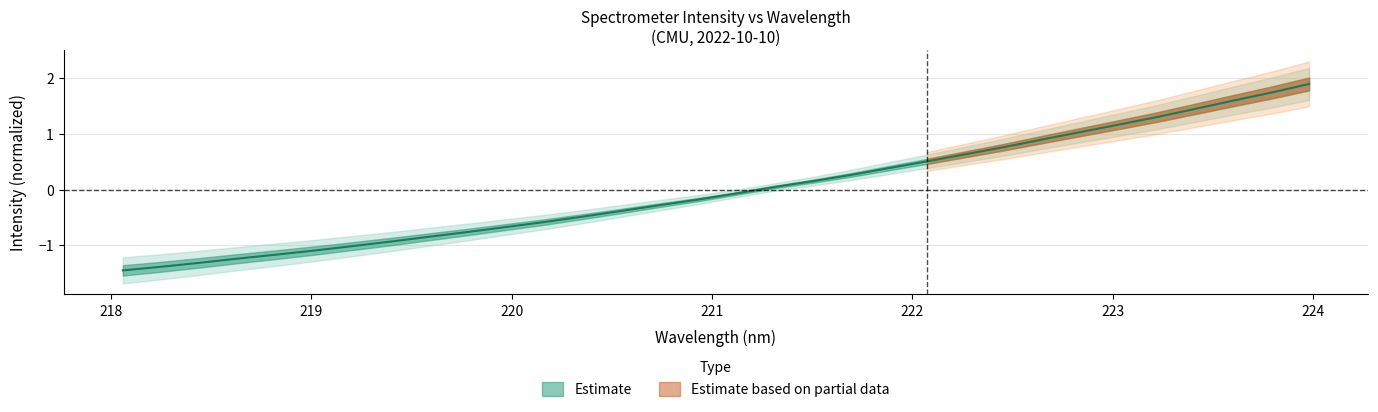

Reading right to left, transcribe all the data shown in this chart.

1.9	1.7	1.6	1.4	1.3	1.2	1.0	0.9	0.8	0.6	0.5	0.4	0.3	0.2	0.0	-0.1	-0.2	-0.3	-0.4	-0.5	-0.6	-0.7	-0.8	-0.8	-0.9	-1.0	-1.1	-1.2	-1.2	-1.3	-1.4	-1.4